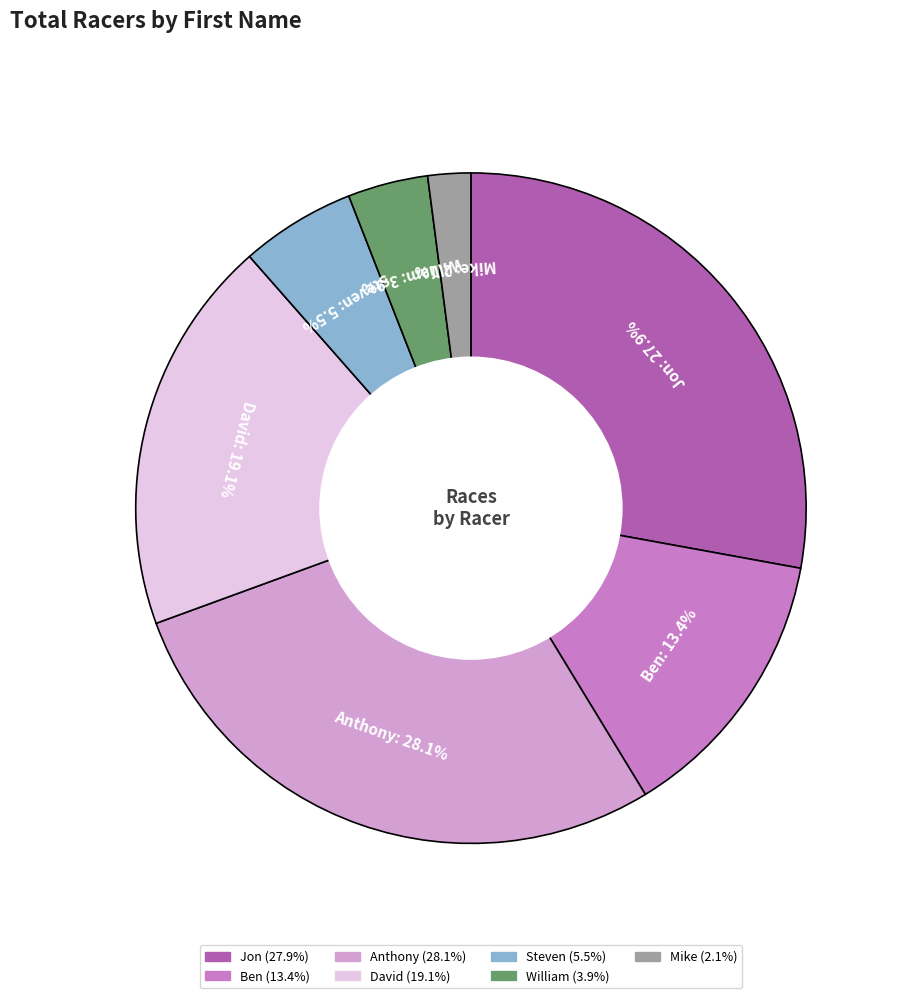

To the nearest percent, what is the combined percentage of Jon and Anthony?

56%